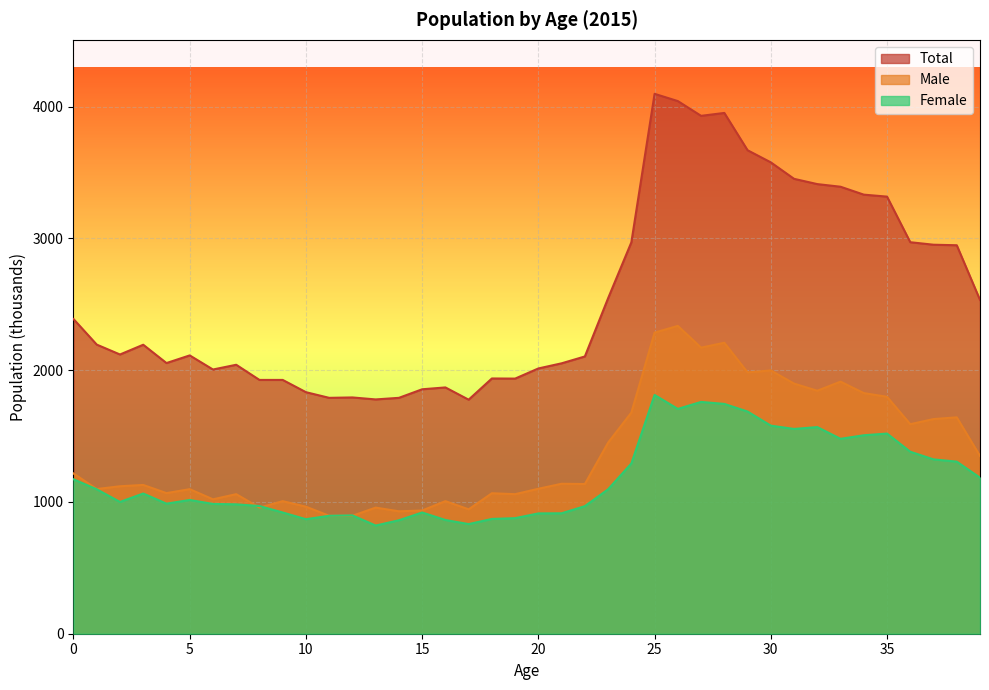

Rank the categories by Female value from highest to lowest.

25, 27, 28, 26, 29, 30, 32, 31, 35, 34, 33, 36, 37, 38, 24, 39, 0, 1, 23, 3, 5, 2, 4, 6, 7, 8, 22, 9, 15, 21, 20, 12, 11, 19, 18, 10, 16, 14, 17, 13